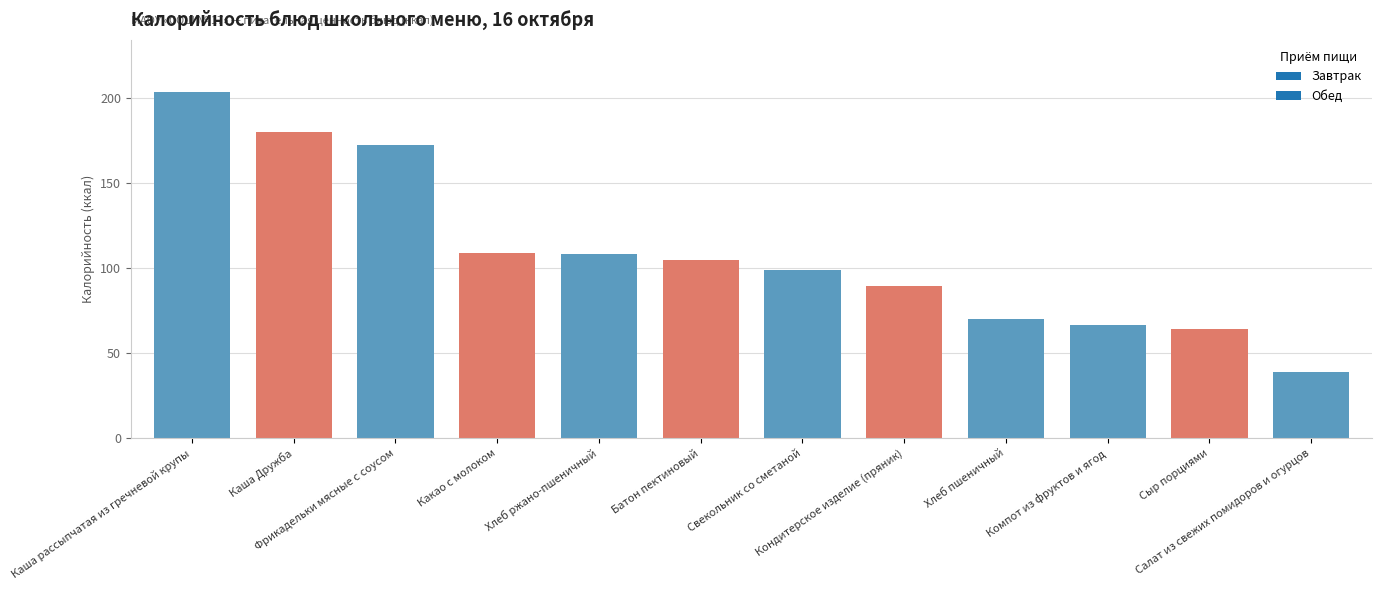

Which label corresponds to the largest value in the chart?

Каша рассыпчатая из гречневой крупы